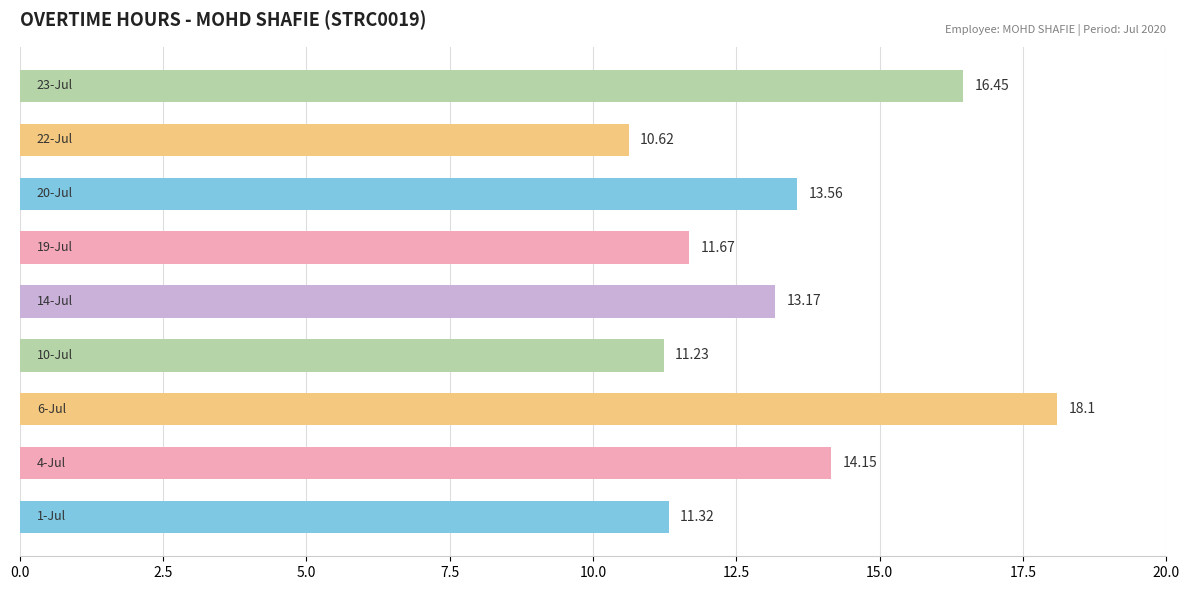

What is the difference between the maximum and minimum values?

7.5